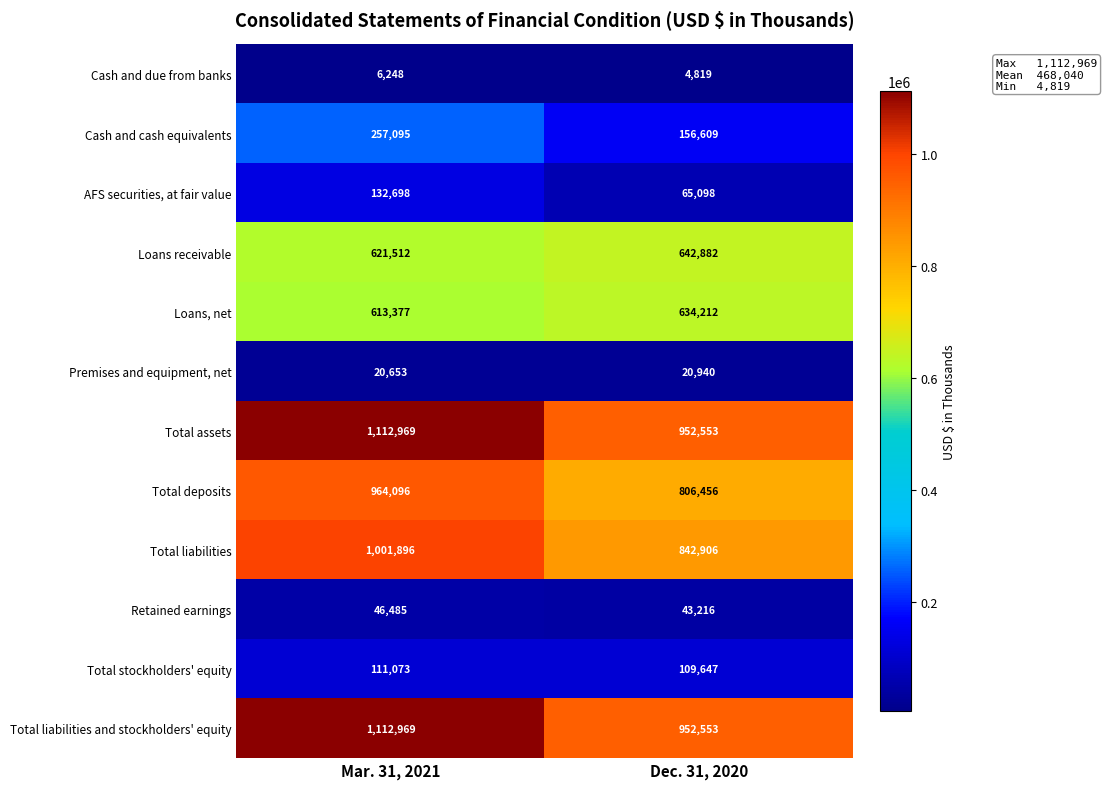

Rank the categories by AFS securities, at fair value value from highest to lowest.

Mar. 31, 2021, Dec. 31, 2020